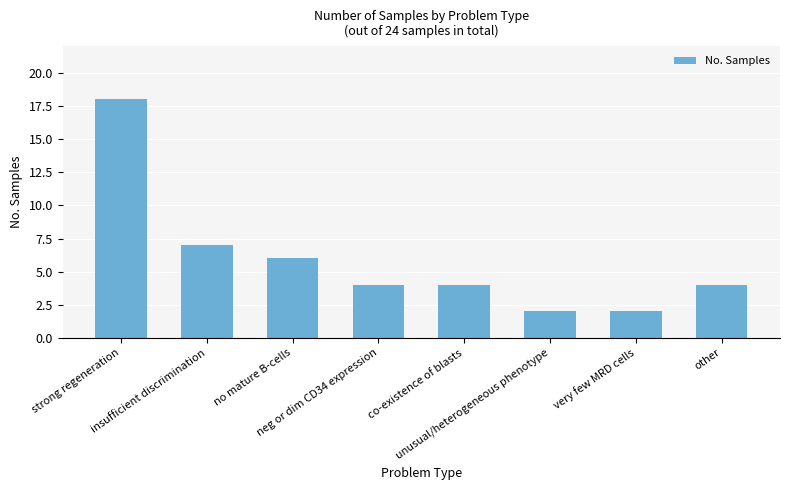

The value at unusual/heterogeneous phenotype is 1. True or false?

False